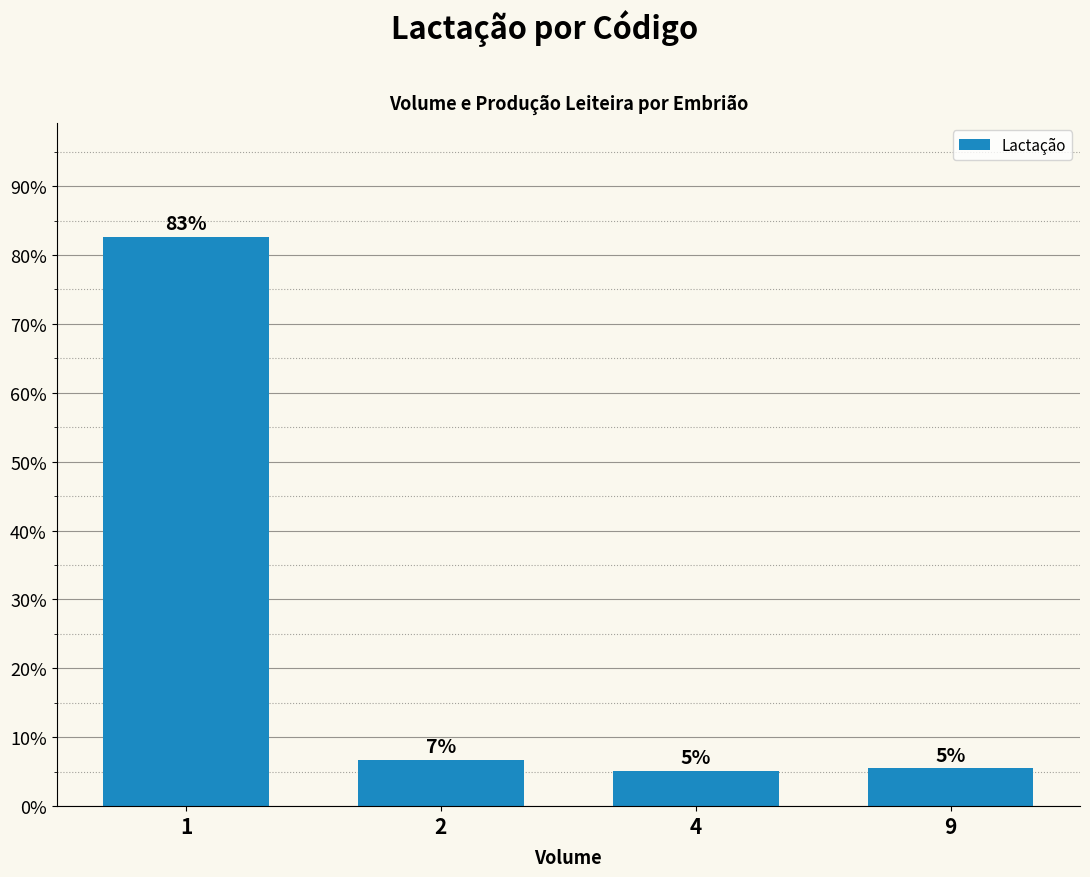

Reading left to right, list all the values displayed in this chart.

1=0.8	2=0.1	4=0.1	9=0.1